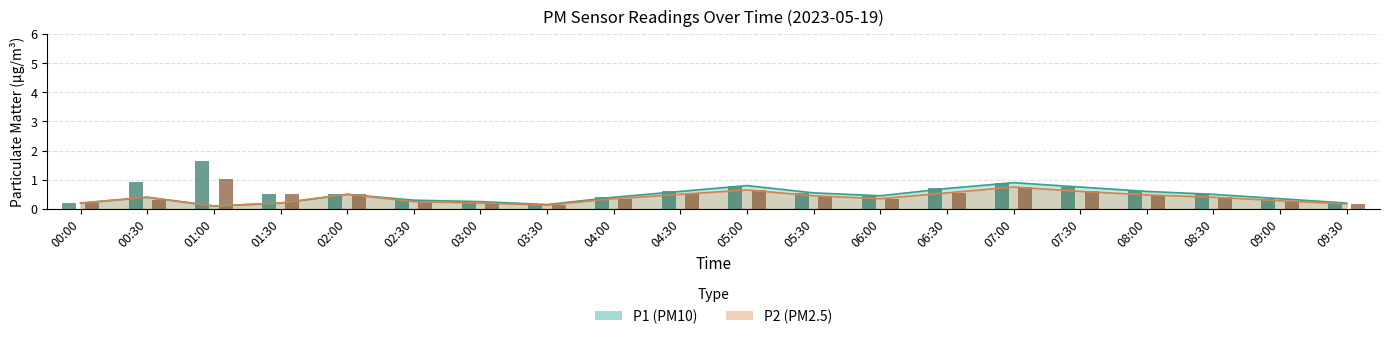

How many P1 values are between 0 and 1?

20